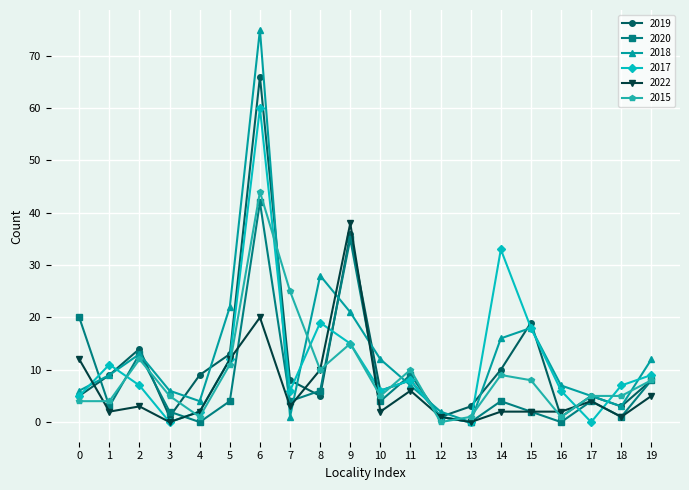

Is it true that 2019 equals 8 at 0?

False